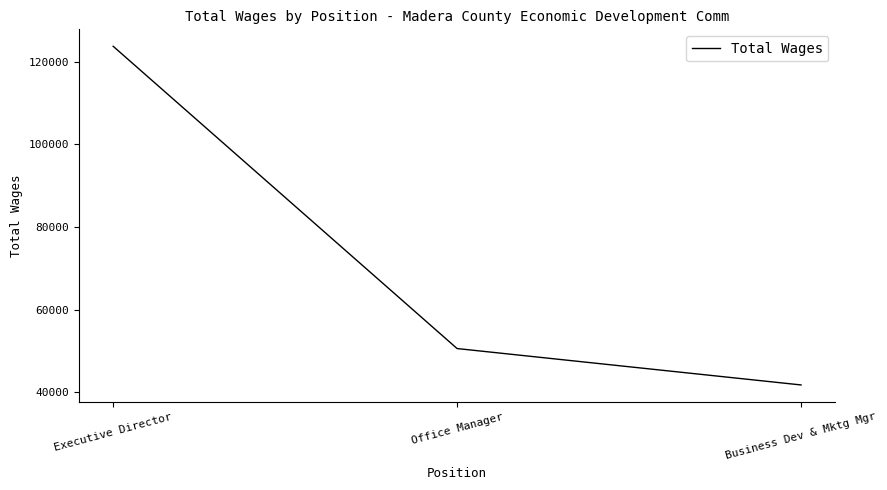

What is the change in value from Office Manager to Business Dev & Mktg Mgr?

-8803